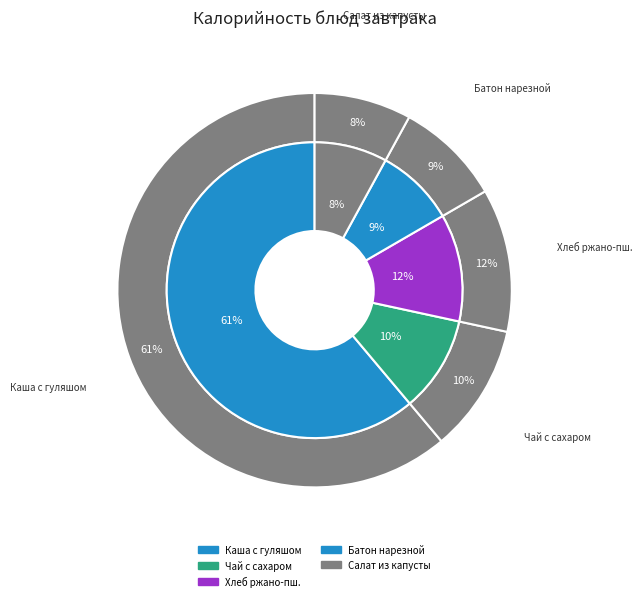

To the nearest percent, what is the average slice percentage?

20%